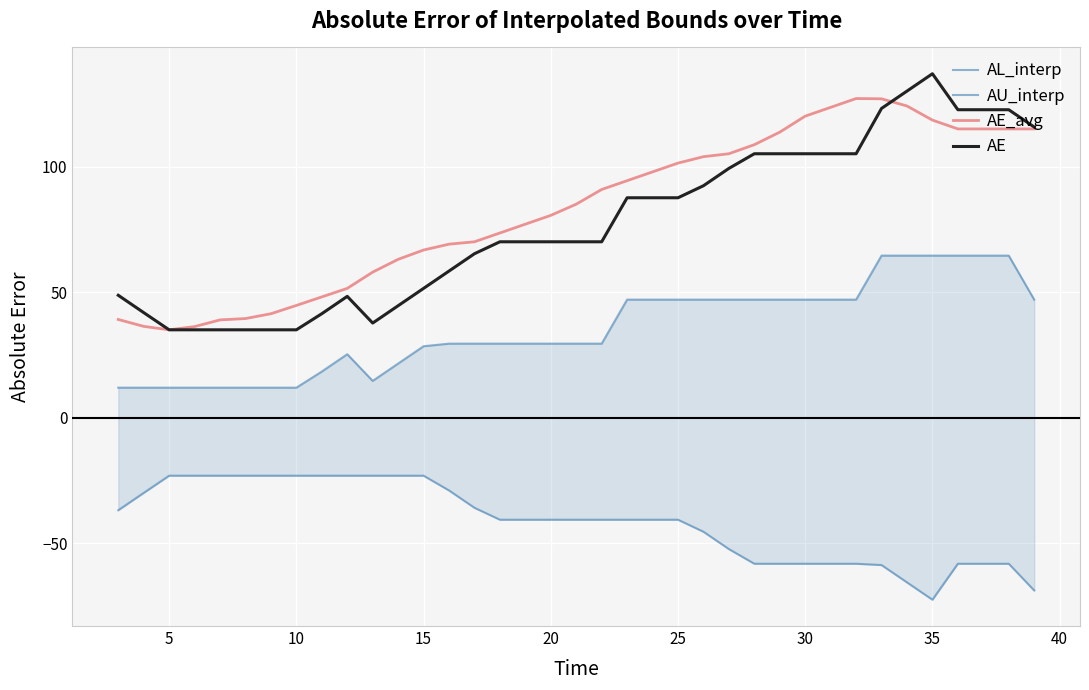

What is the sum of all AU_interp values?

1318.0